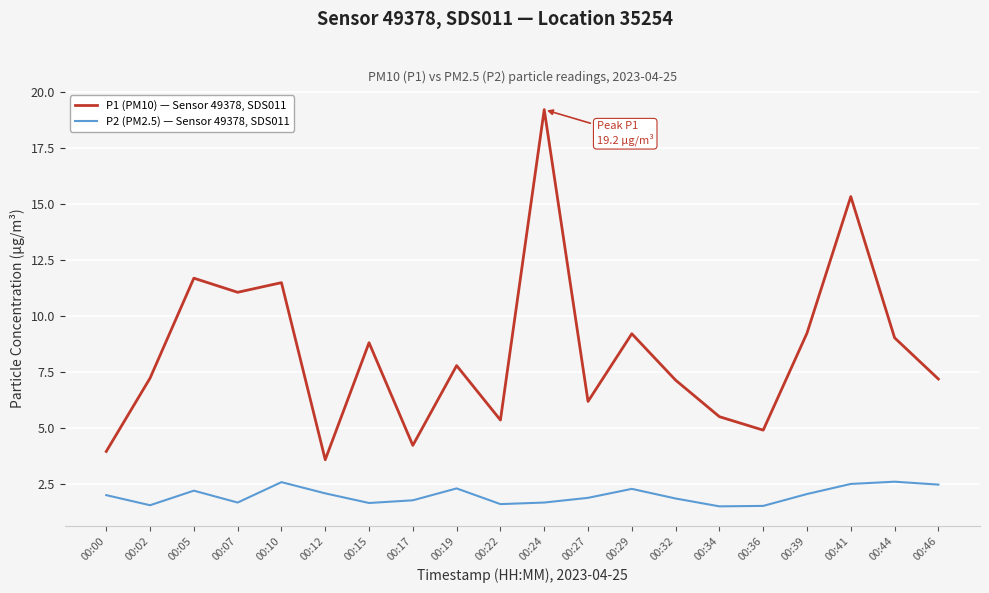

What value does the P2 (PM2.5) — Sensor 49378, SDS011 series have at 00:36?

1.5